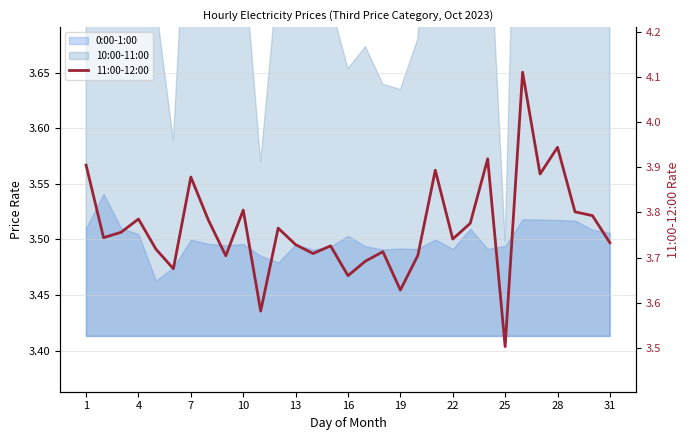

The value at 13 is 3.7. True or false?

True